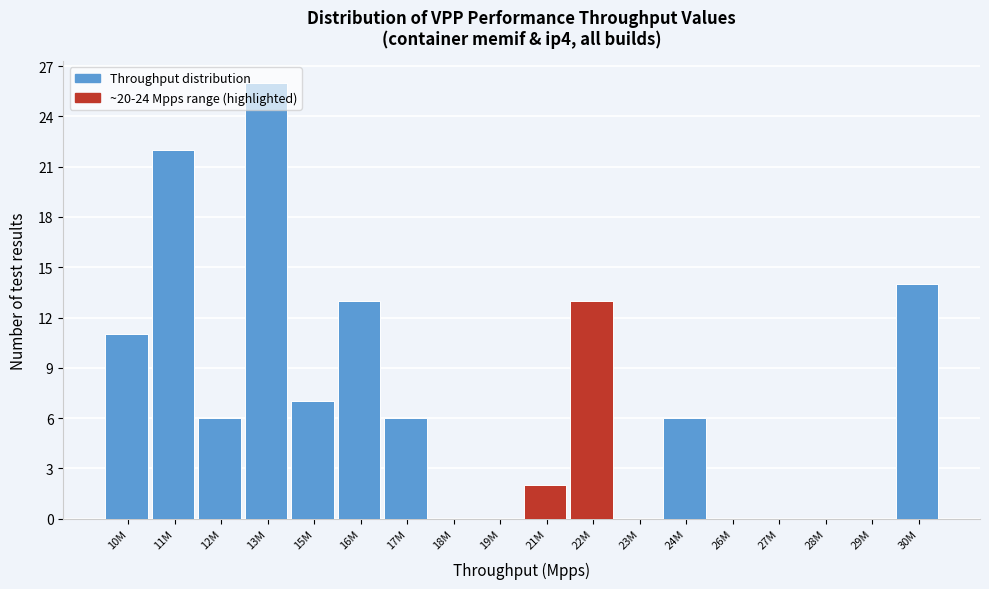

Is it true that the value at 18M is 0?

True